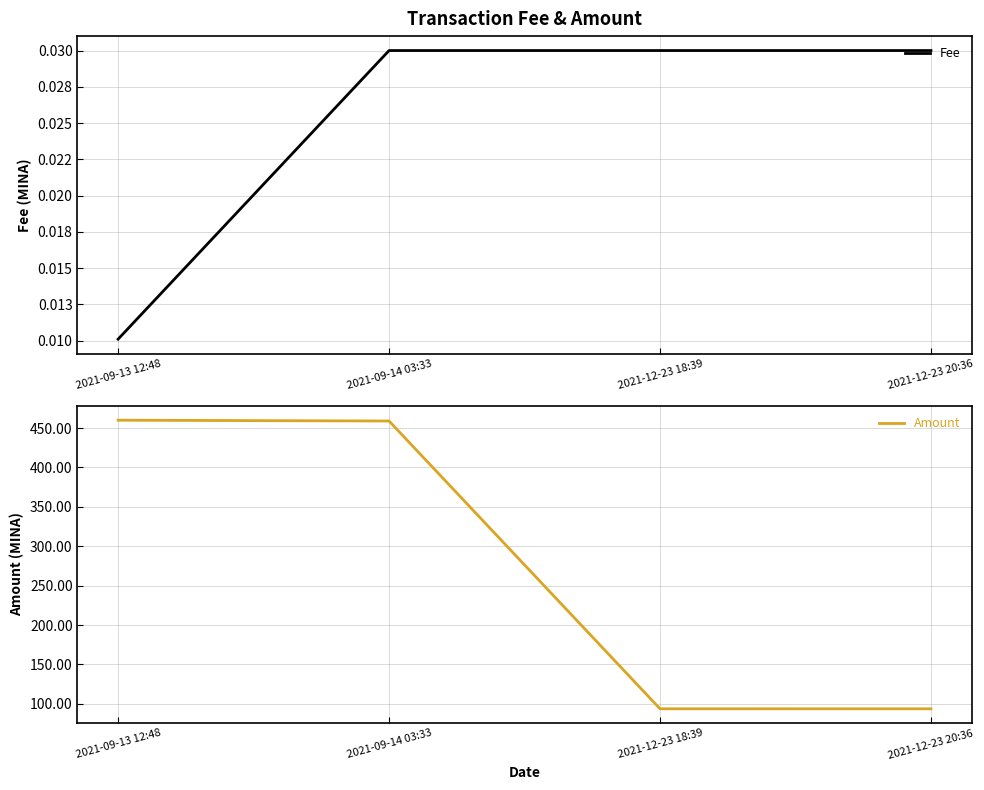

True or false: Fee and Amount intersect in this chart.

False